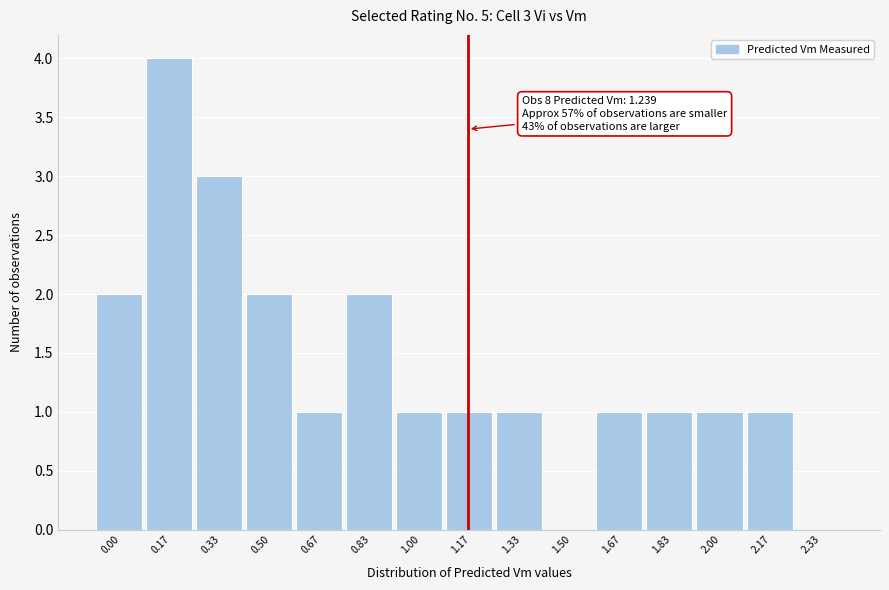

Reading left to right, extract all data points from this chart.

0.00=2	0.17=4	0.33=3	0.50=2	0.67=1	0.83=2	1.00=1	1.17=1	1.33=1	1.50=0	1.67=1	1.83=1	2.00=1	2.17=1	2.33=0